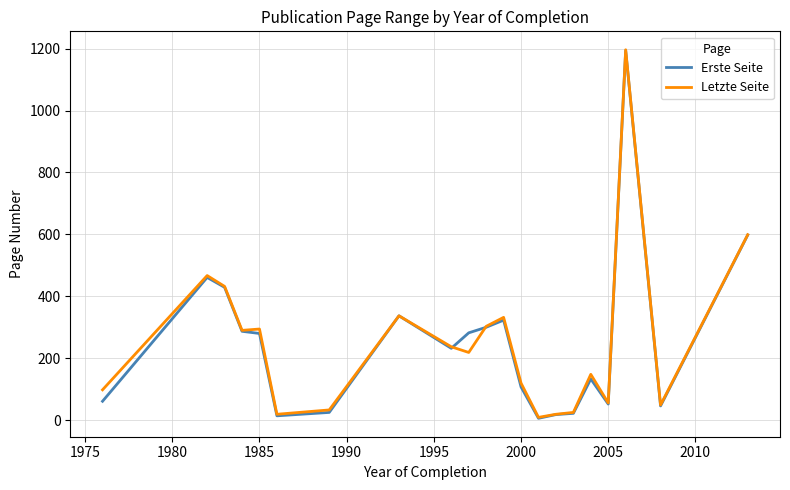

What is the maximum value for Letzte Seite?

1196.3